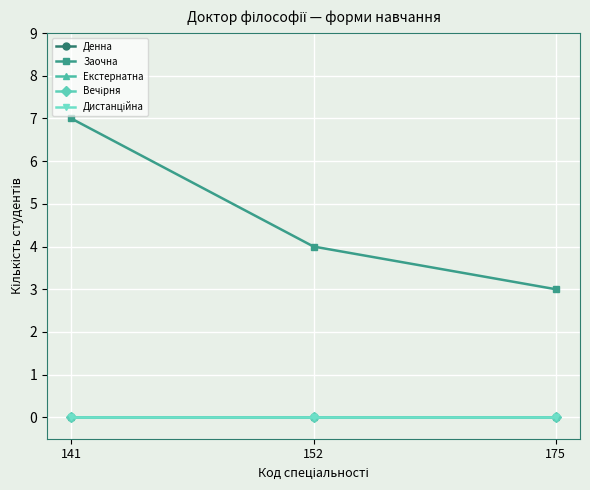

List the series in order of their peak value, lowest first.

Денна, Екстернатна, Вечірня, Дистанційна, Заочна